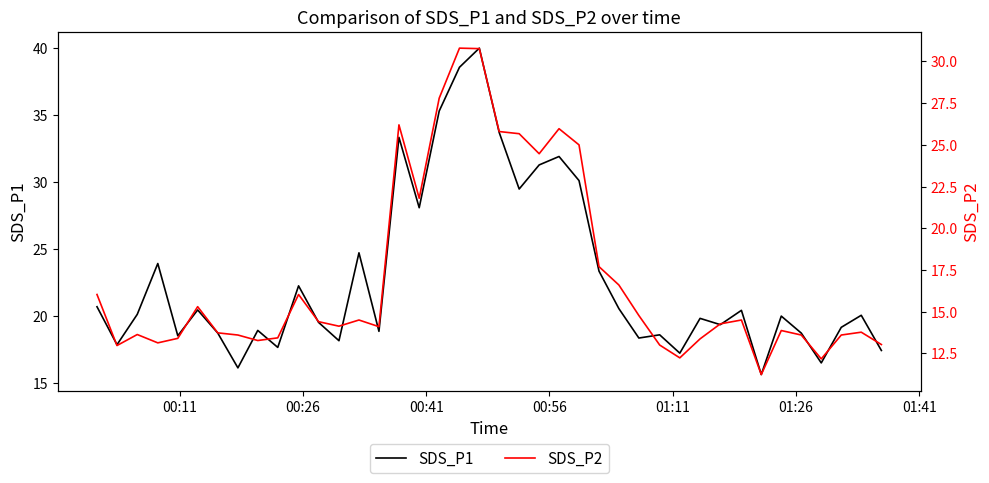

The value of SDS_P2 at 30 is 5.4. True or false?

False